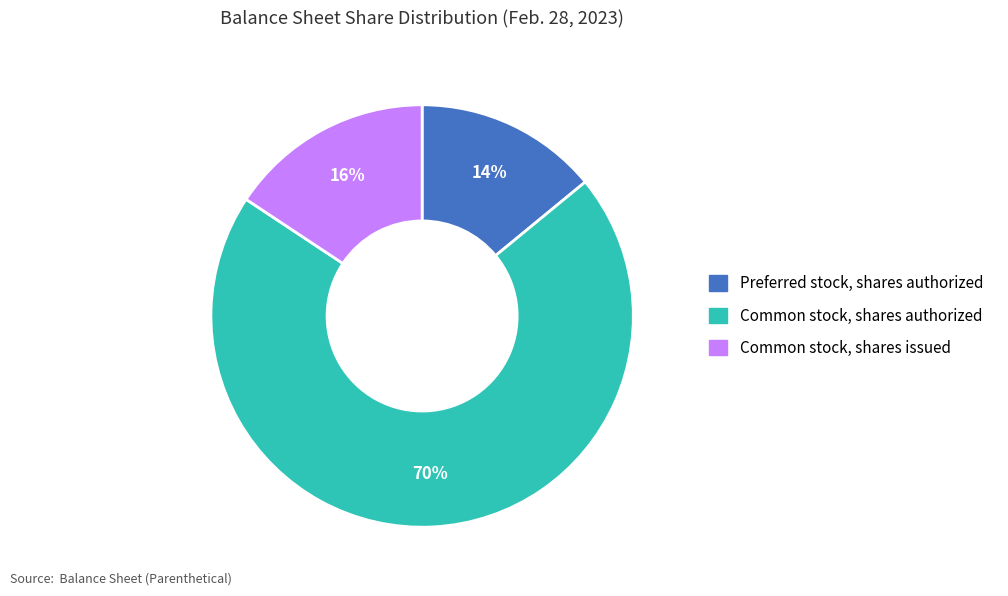

What percentage is the Common stock, shares authorized slice, to the nearest percent?

70%